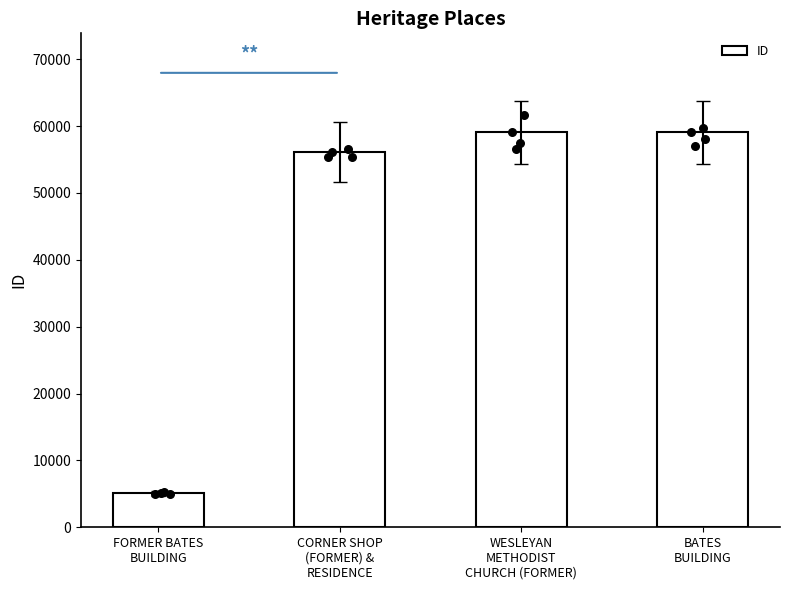

Which has a higher value, WESLEYAN
METHODIST
CHURCH (FORMER) or CORNER SHOP
(FORMER) &
RESIDENCE?

WESLEYAN
METHODIST
CHURCH (FORMER)